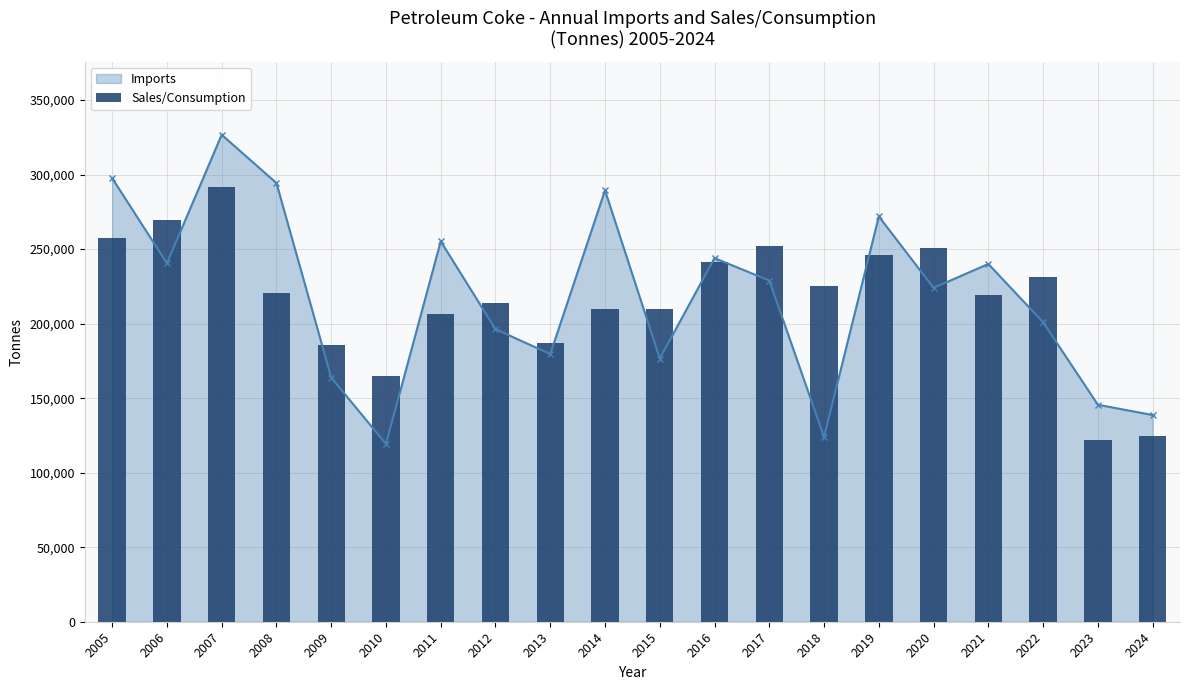

What is the change in value from 2021 to 2023?

-97351